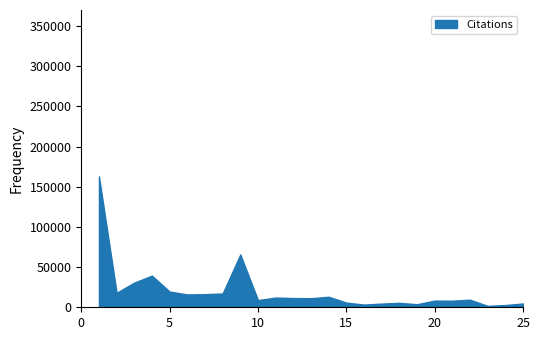

In H index, how many points are higher than both neighbors (excluding endpoints)?

7